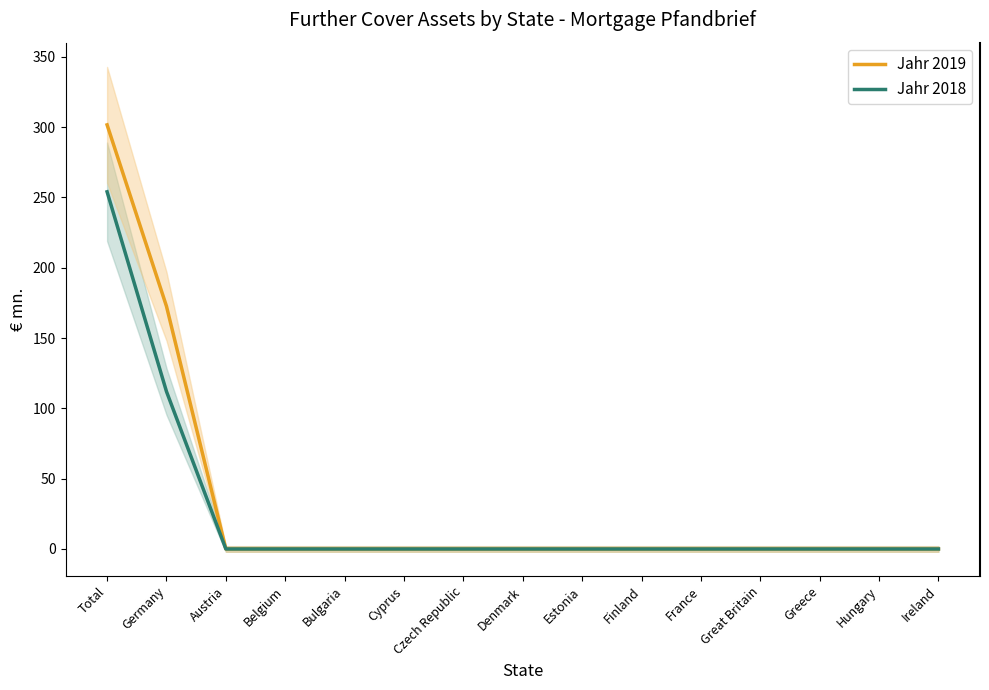

How many values in Jahr 2018 are above zero?

2